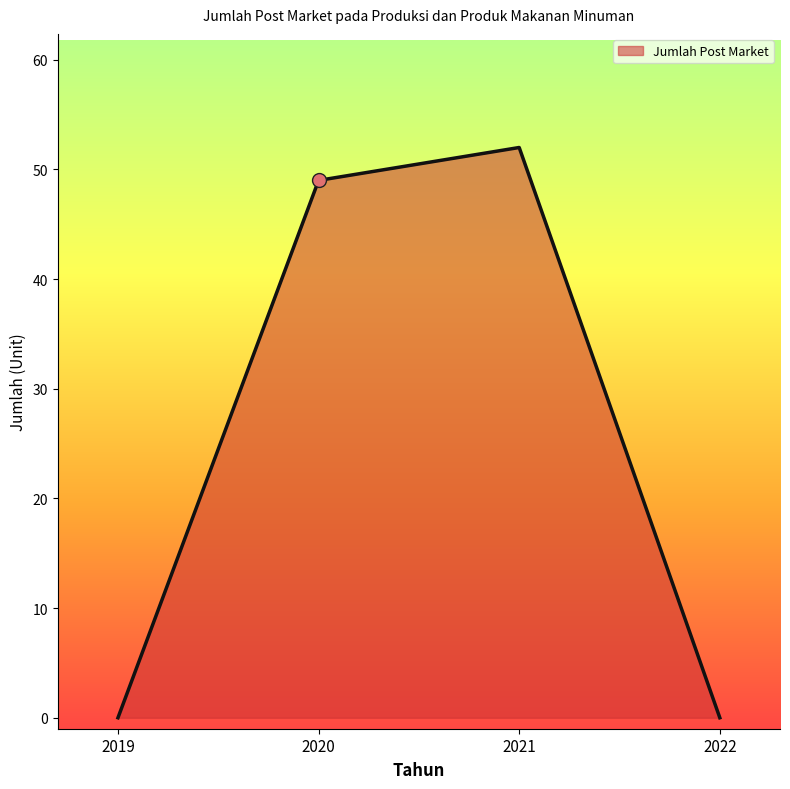

Which has a higher value, 2022 or 2020?

2020